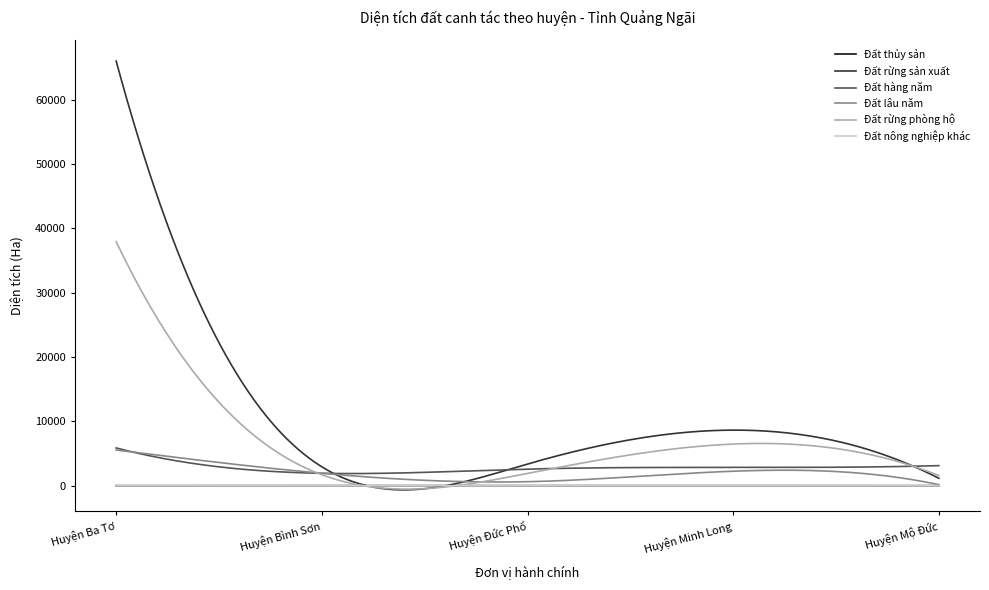

True or false: Đất thủy sản and Đất rừng sản xuất cross at least once.

True